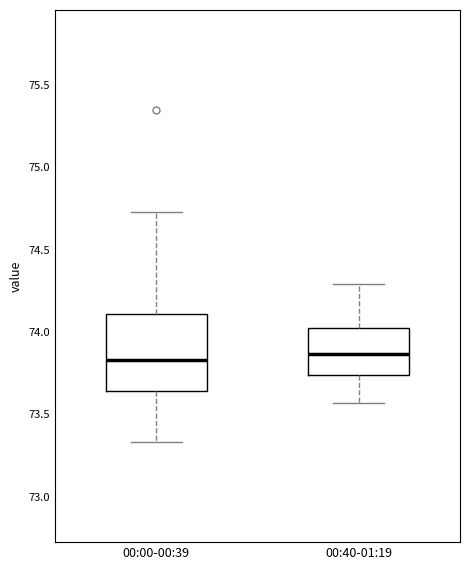

Reading left to right, transcribe this box plot: for each box, give where its median line is, the range the box spans, and where its two whiskers end, as read against the y-axis. The values are not printed on the chart, so give them approximately, as read against the axis.

00:00-00:39: median 73.85, box 73.65 to 74.10, whiskers 73.35 to 74.75
00:40-01:19: median 73.85, box 73.75 to 74.05, whiskers 73.55 to 74.30